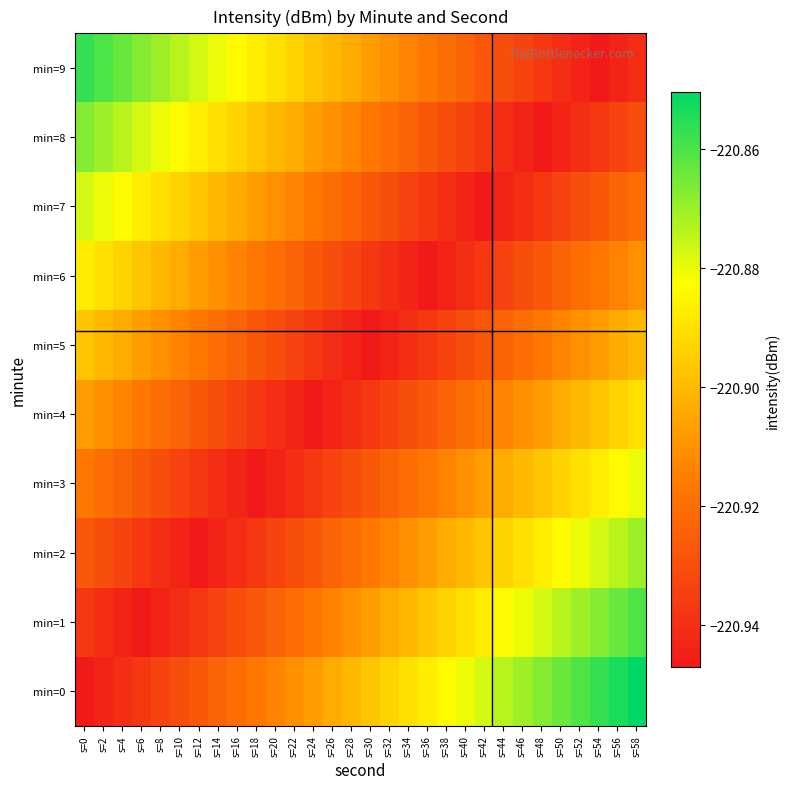

Reading left to right, list all the values displayed in this chart.

min=0: s=0=-220.9	s=2=-220.9	s=4=-220.9	s=6=-220.9	s=8=-220.9	s=10=-220.9	s=12=-220.9	s=14=-220.9	s=16=-220.9	s=18=-220.9	s=20=-220.9	s=22=-220.9	s=24=-220.9	s=26=-220.9	s=28=-220.9	s=30=-220.9	s=32=-220.9	s=34=-220.9	s=36=-220.9	s=38=-220.9	s=40=-220.9	s=42=-220.9	s=44=-220.9	s=46=-220.9	s=48=-220.9	s=50=-220.9	s=52=-220.9	s=54=-220.9	s=56=-220.9	s=58=-220.9
min=1: s=0=-220.9	s=2=-220.9	s=4=-220.9	s=6=-220.9	s=8=-220.9	s=10=-220.9	s=12=-220.9	s=14=-220.9	s=16=-220.9	s=18=-220.9	s=20=-220.9	s=22=-220.9	s=24=-220.9	s=26=-220.9	s=28=-220.9	s=30=-220.9	s=32=-220.9	s=34=-220.9	s=36=-220.9	s=38=-220.9	s=40=-220.9	s=42=-220.9	s=44=-220.9	s=46=-220.9	s=48=-220.9	s=50=-220.9	s=52=-220.9	s=54=-220.9	s=56=-220.9	s=58=-220.9
min=2: s=0=-220.9	s=2=-220.9	s=4=-220.9	s=6=-220.9	s=8=-220.9	s=10=-220.9	s=12=-220.9	s=14=-220.9	s=16=-220.9	s=18=-220.9	s=20=-220.9	s=22=-220.9	s=24=-220.9	s=26=-220.9	s=28=-220.9	s=30=-220.9	s=32=-220.9	s=34=-220.9	s=36=-220.9	s=38=-220.9	s=40=-220.9	s=42=-220.9	s=44=-220.9	s=46=-220.9	s=48=-220.9	s=50=-220.9	s=52=-220.9	s=54=-220.9	s=56=-220.9	s=58=-220.9
min=3: s=0=-220.9	s=2=-220.9	s=4=-220.9	s=6=-220.9	s=8=-220.9	s=10=-220.9	s=12=-220.9	s=14=-220.9	s=16=-220.9	s=18=-220.9	s=20=-220.9	s=22=-220.9	s=24=-220.9	s=26=-220.9	s=28=-220.9	s=30=-220.9	s=32=-220.9	s=34=-220.9	s=36=-220.9	s=38=-220.9	s=40=-220.9	s=42=-220.9	s=44=-220.9	s=46=-220.9	s=48=-220.9	s=50=-220.9	s=52=-220.9	s=54=-220.9	s=56=-220.9	s=58=-220.9
min=4: s=0=-220.9	s=2=-220.9	s=4=-220.9	s=6=-220.9	s=8=-220.9	s=10=-220.9	s=12=-220.9	s=14=-220.9	s=16=-220.9	s=18=-220.9	s=20=-220.9	s=22=-220.9	s=24=-220.9	s=26=-220.9	s=28=-220.9	s=30=-220.9	s=32=-220.9	s=34=-220.9	s=36=-220.9	s=38=-220.9	s=40=-220.9	s=42=-220.9	s=44=-220.9	s=46=-220.9	s=48=-220.9	s=50=-220.9	s=52=-220.9	s=54=-220.9	s=56=-220.9	s=58=-220.9
min=5: s=0=-220.9	s=2=-220.9	s=4=-220.9	s=6=-220.9	s=8=-220.9	s=10=-220.9	s=12=-220.9	s=14=-220.9	s=16=-220.9	s=18=-220.9	s=20=-220.9	s=22=-220.9	s=24=-220.9	s=26=-220.9	s=28=-220.9	s=30=-220.9	s=32=-220.9	s=34=-220.9	s=36=-220.9	s=38=-220.9	s=40=-220.9	s=42=-220.9	s=44=-220.9	s=46=-220.9	s=48=-220.9	s=50=-220.9	s=52=-220.9	s=54=-220.9	s=56=-220.9	s=58=-220.9
min=6: s=0=-220.9	s=2=-220.9	s=4=-220.9	s=6=-220.9	s=8=-220.9	s=10=-220.9	s=12=-220.9	s=14=-220.9	s=16=-220.9	s=18=-220.9	s=20=-220.9	s=22=-220.9	s=24=-220.9	s=26=-220.9	s=28=-220.9	s=30=-220.9	s=32=-220.9	s=34=-220.9	s=36=-220.9	s=38=-220.9	s=40=-220.9	s=42=-220.9	s=44=-220.9	s=46=-220.9	s=48=-220.9	s=50=-220.9	s=52=-220.9	s=54=-220.9	s=56=-220.9	s=58=-220.9
min=7: s=0=-220.9	s=2=-220.9	s=4=-220.9	s=6=-220.9	s=8=-220.9	s=10=-220.9	s=12=-220.9	s=14=-220.9	s=16=-220.9	s=18=-220.9	s=20=-220.9	s=22=-220.9	s=24=-220.9	s=26=-220.9	s=28=-220.9	s=30=-220.9	s=32=-220.9	s=34=-220.9	s=36=-220.9	s=38=-220.9	s=40=-220.9	s=42=-220.9	s=44=-220.9	s=46=-220.9	s=48=-220.9	s=50=-220.9	s=52=-220.9	s=54=-220.9	s=56=-220.9	s=58=-220.9
min=8: s=0=-220.9	s=2=-220.9	s=4=-220.9	s=6=-220.9	s=8=-220.9	s=10=-220.9	s=12=-220.9	s=14=-220.9	s=16=-220.9	s=18=-220.9	s=20=-220.9	s=22=-220.9	s=24=-220.9	s=26=-220.9	s=28=-220.9	s=30=-220.9	s=32=-220.9	s=34=-220.9	s=36=-220.9	s=38=-220.9	s=40=-220.9	s=42=-220.9	s=44=-220.9	s=46=-220.9	s=48=-220.9	s=50=-220.9	s=52=-220.9	s=54=-220.9	s=56=-220.9	s=58=-220.9
min=9: s=0=-220.9	s=2=-220.9	s=4=-220.9	s=6=-220.9	s=8=-220.9	s=10=-220.9	s=12=-220.9	s=14=-220.9	s=16=-220.9	s=18=-220.9	s=20=-220.9	s=22=-220.9	s=24=-220.9	s=26=-220.9	s=28=-220.9	s=30=-220.9	s=32=-220.9	s=34=-220.9	s=36=-220.9	s=38=-220.9	s=40=-220.9	s=42=-220.9	s=44=-220.9	s=46=-220.9	s=48=-220.9	s=50=-220.9	s=52=-220.9	s=54=-220.9	s=56=-220.9	s=58=-220.9